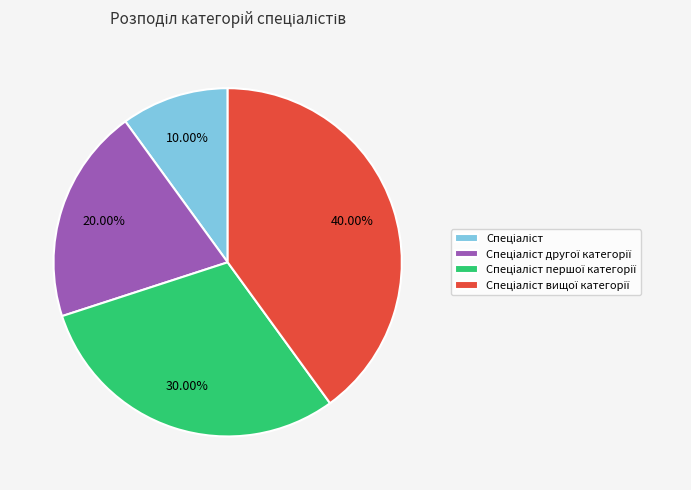

Is there any slice that represents more than half of the pie?

No